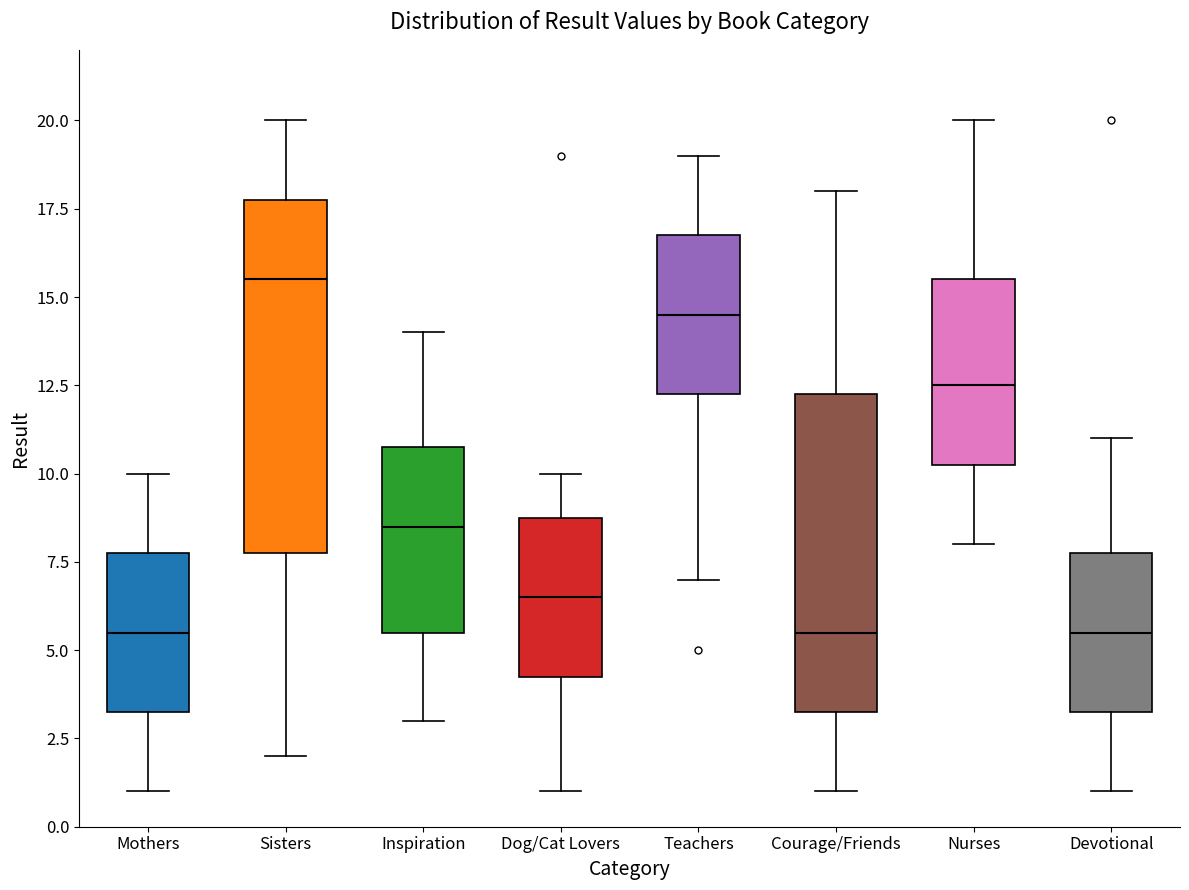

Comparing the boxes themselves (not the whiskers), which one is the tallest?

Sisters